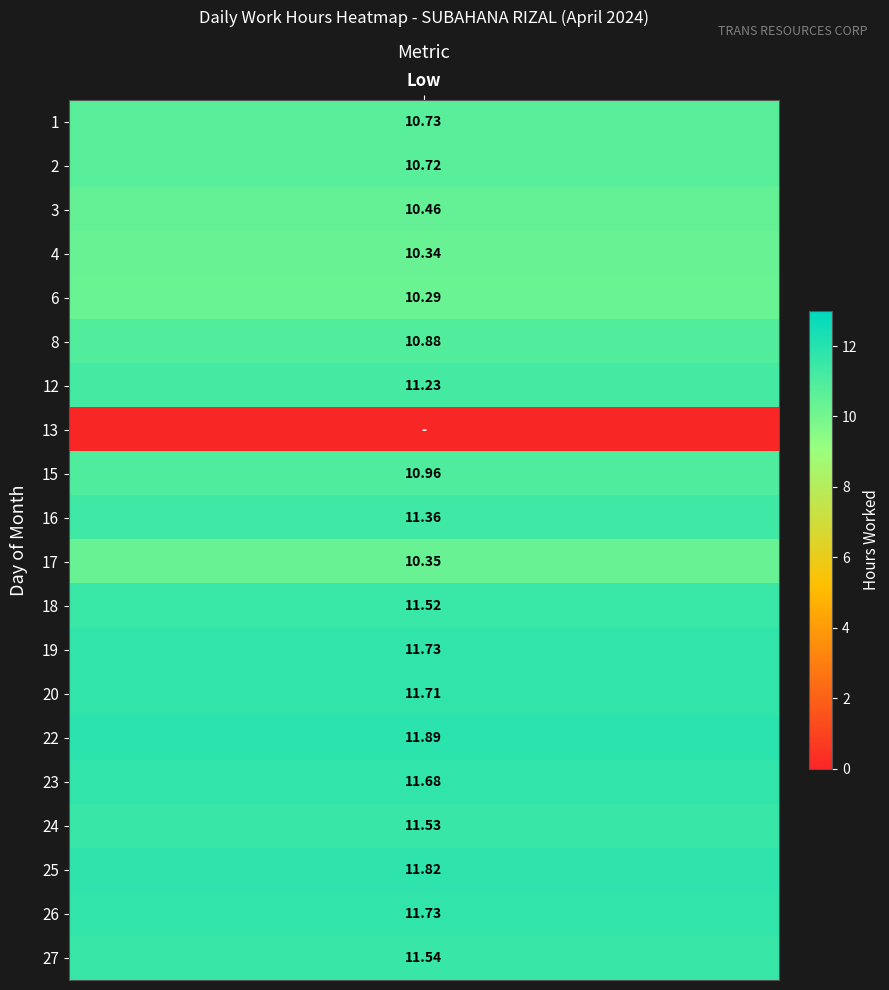

At how many categories does at least one series exceed 4?

1